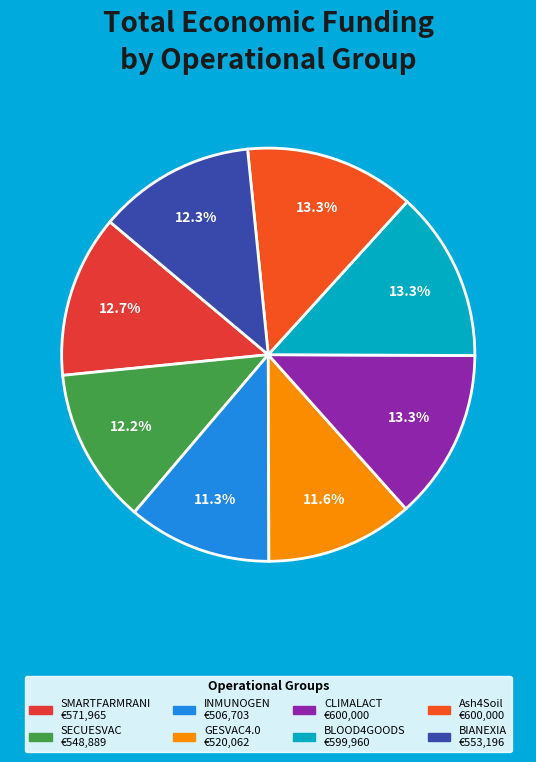

What percentage is the INMUNOGEN slice, to the nearest percent?

11%